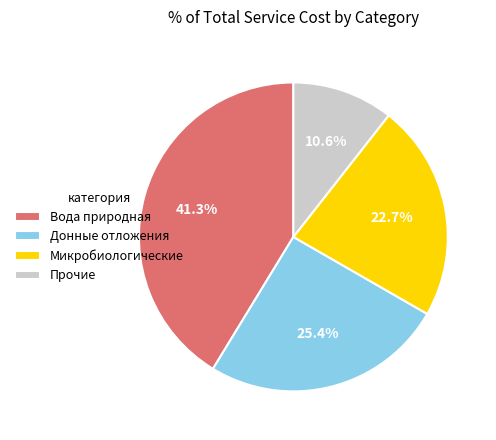

Rank the categories by value from highest to lowest.

Вода природная, Донные отложения, Микробиологические, Прочие